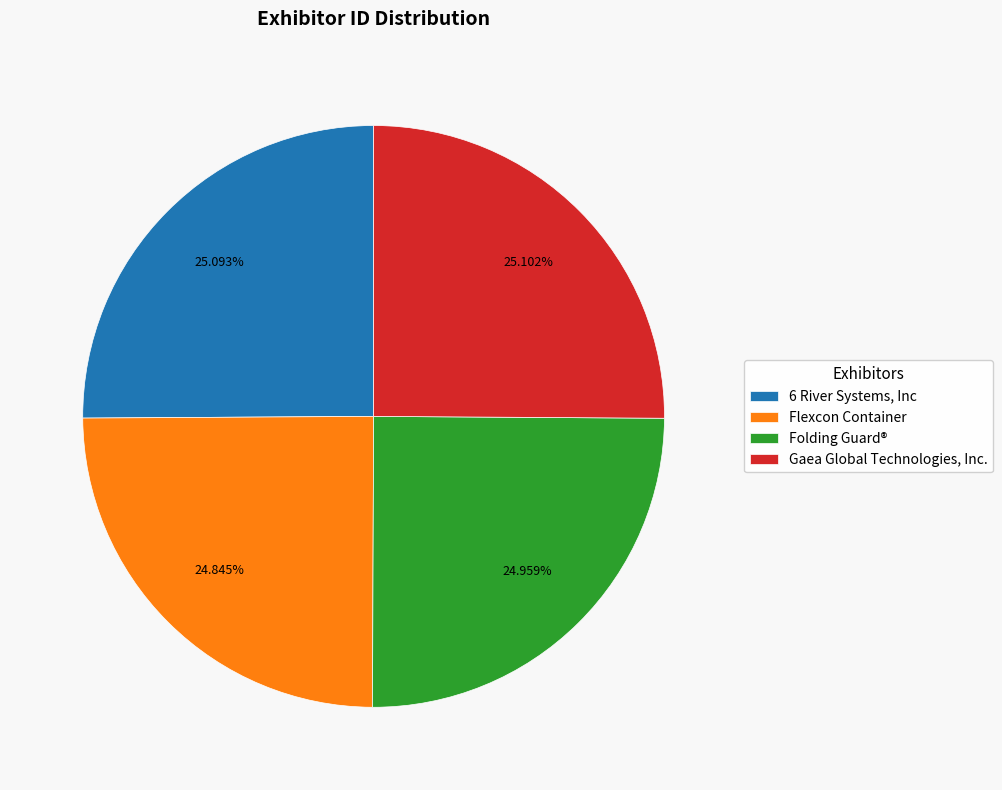

What is the ratio of the value at Gaea Global Technologies, Inc. to the value at Flexcon Container?

1.0